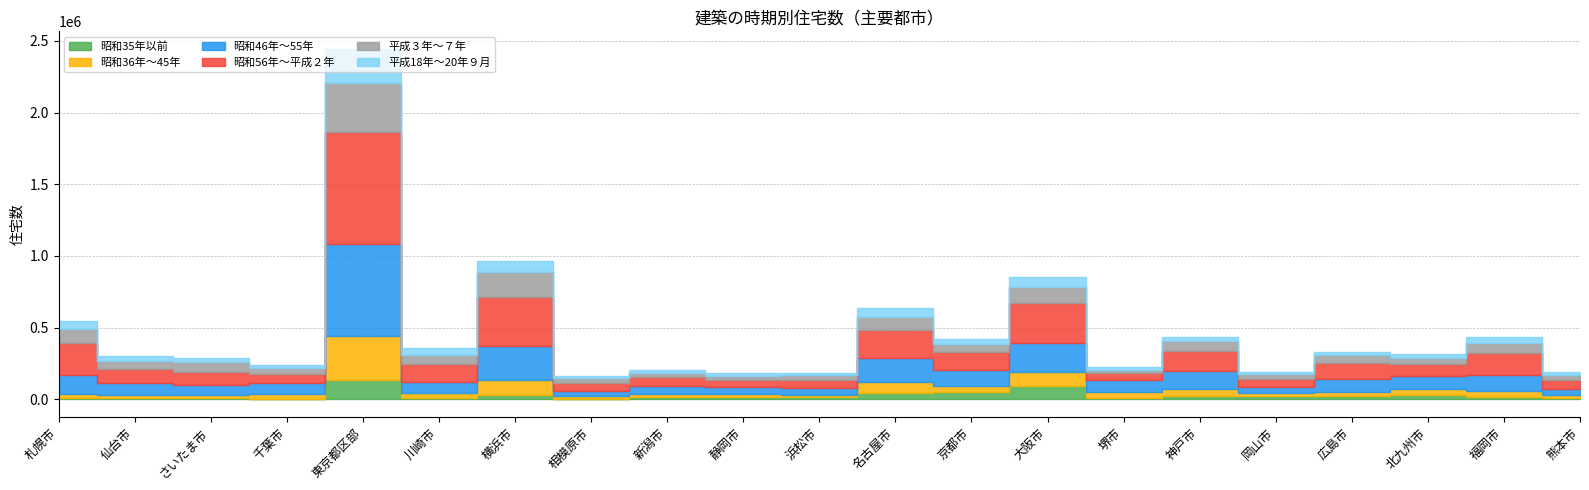

List the series in order of their peak value, lowest first.

昭和35年以前, 平成18年～20年９月, 昭和36年～45年, 平成３年～７年, 昭和46年～55年, 昭和56年～平成２年